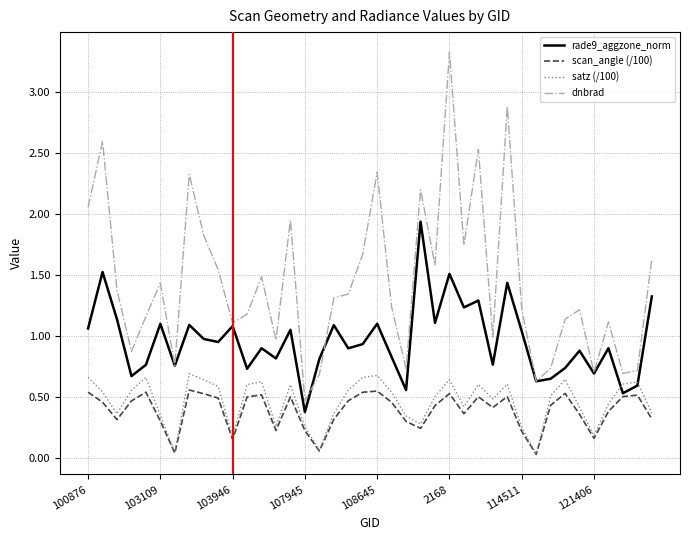

In dnbrad, how many points are lower than both neighbors (excluding endpoints)?

12